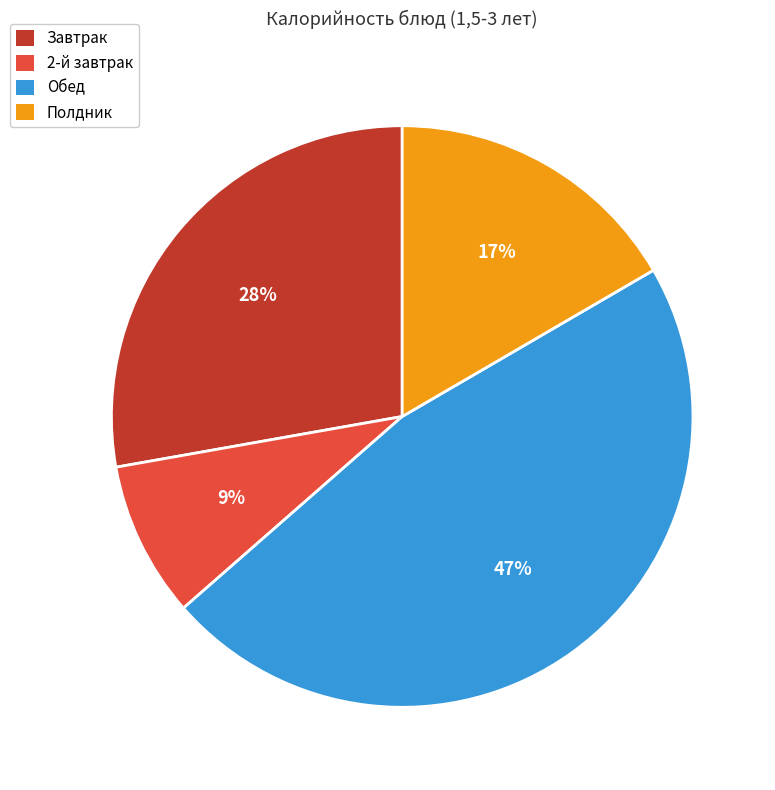

Which category has the smallest portion of the pie?

2-й завтрак